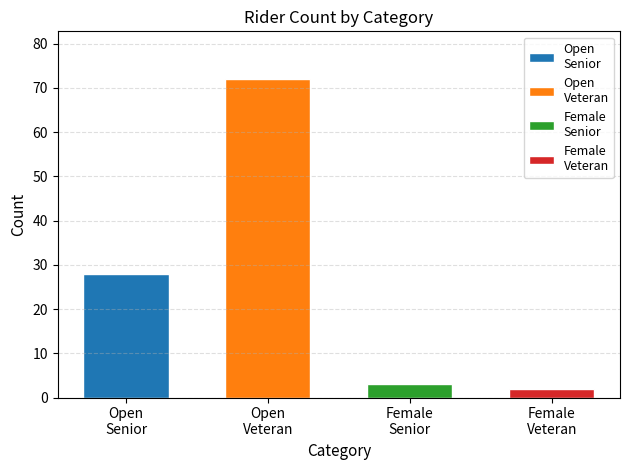

True or false: the data shows 1 at Female_Senior.

False